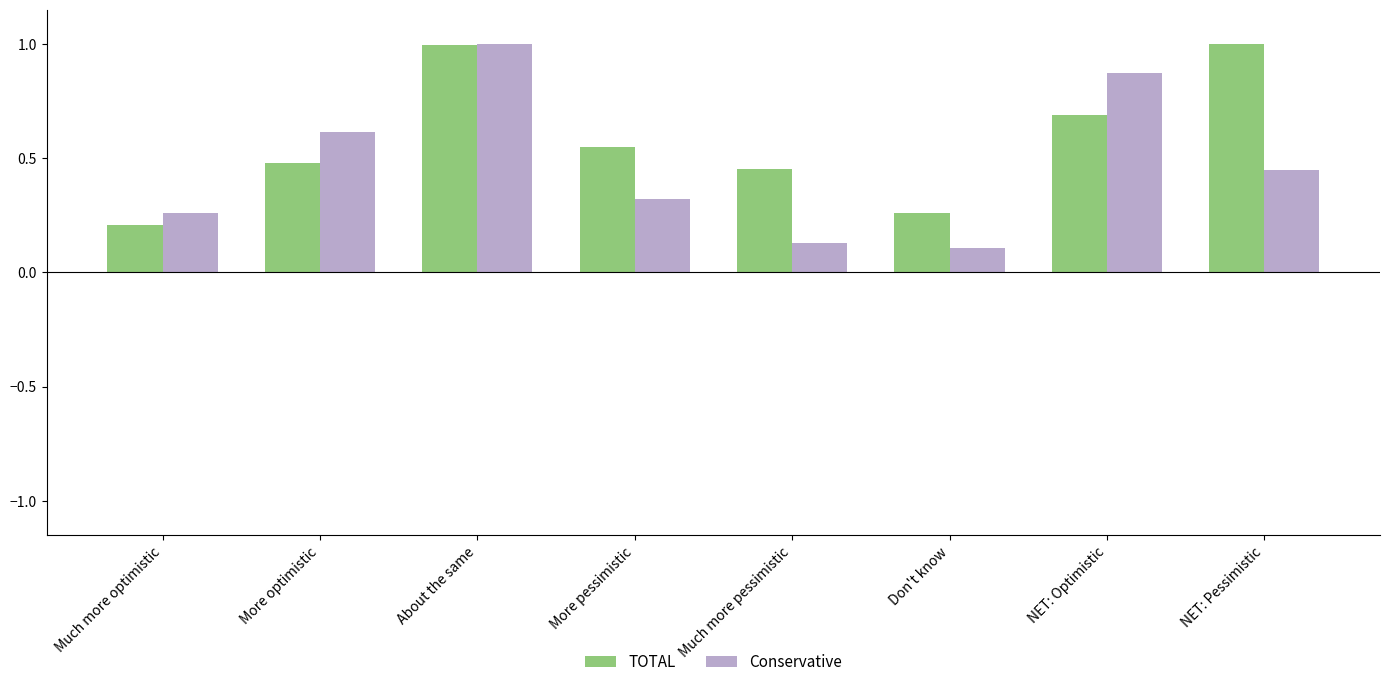

At which label does Conservative reach its peak?

About the same